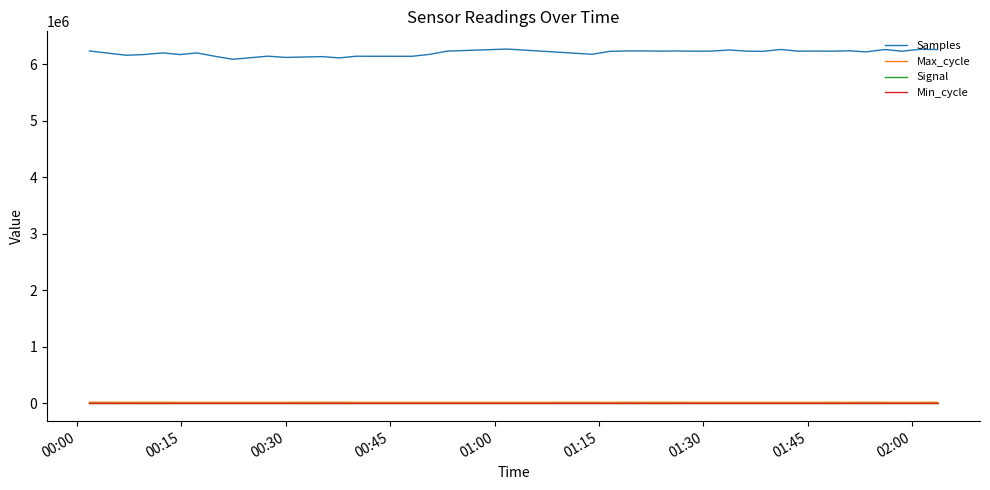

Which series has the widest spread of values?

Samples